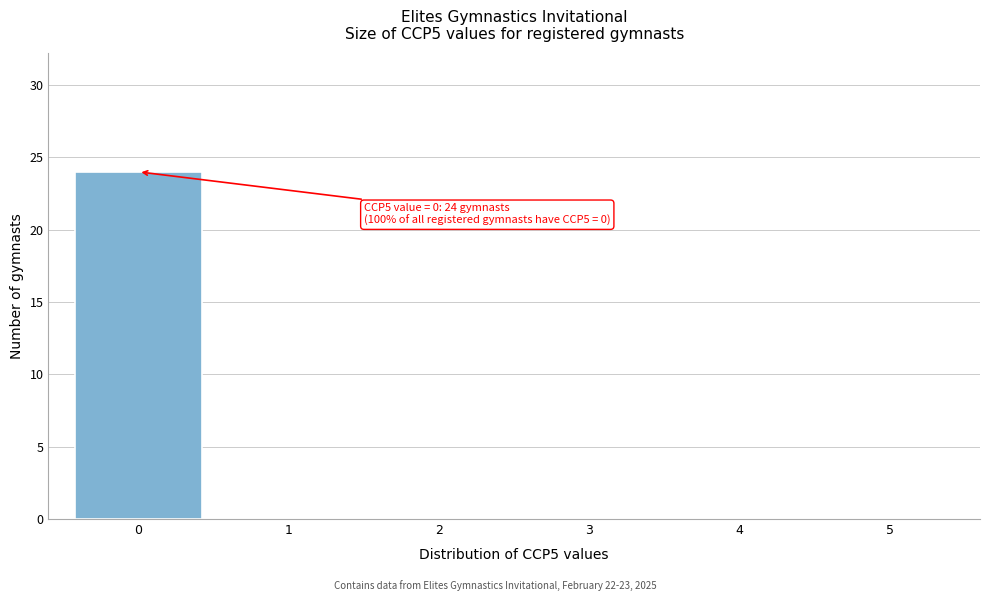

Reading left to right, transcribe all the data shown in this chart.

0=24	1=0	2=0	3=0	4=0	5=0